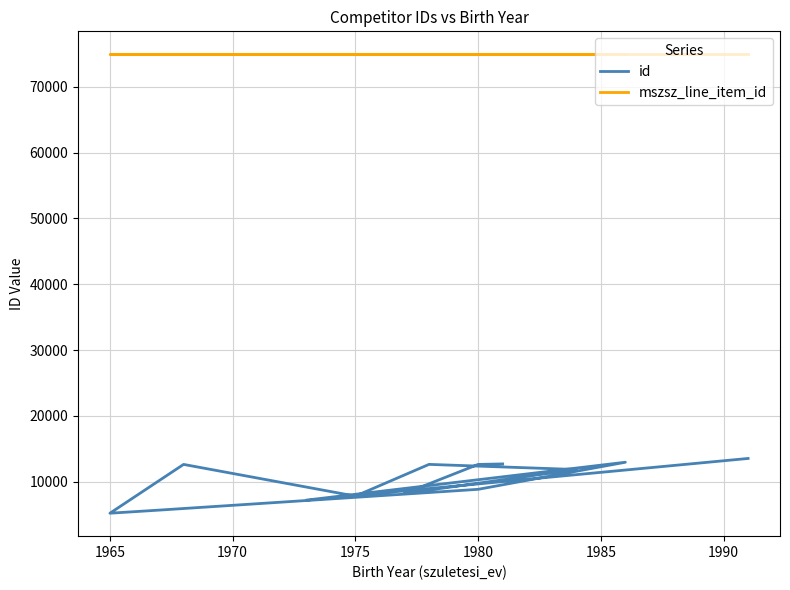

What value does the mszsz_line_item_id series have at 1980?

74920